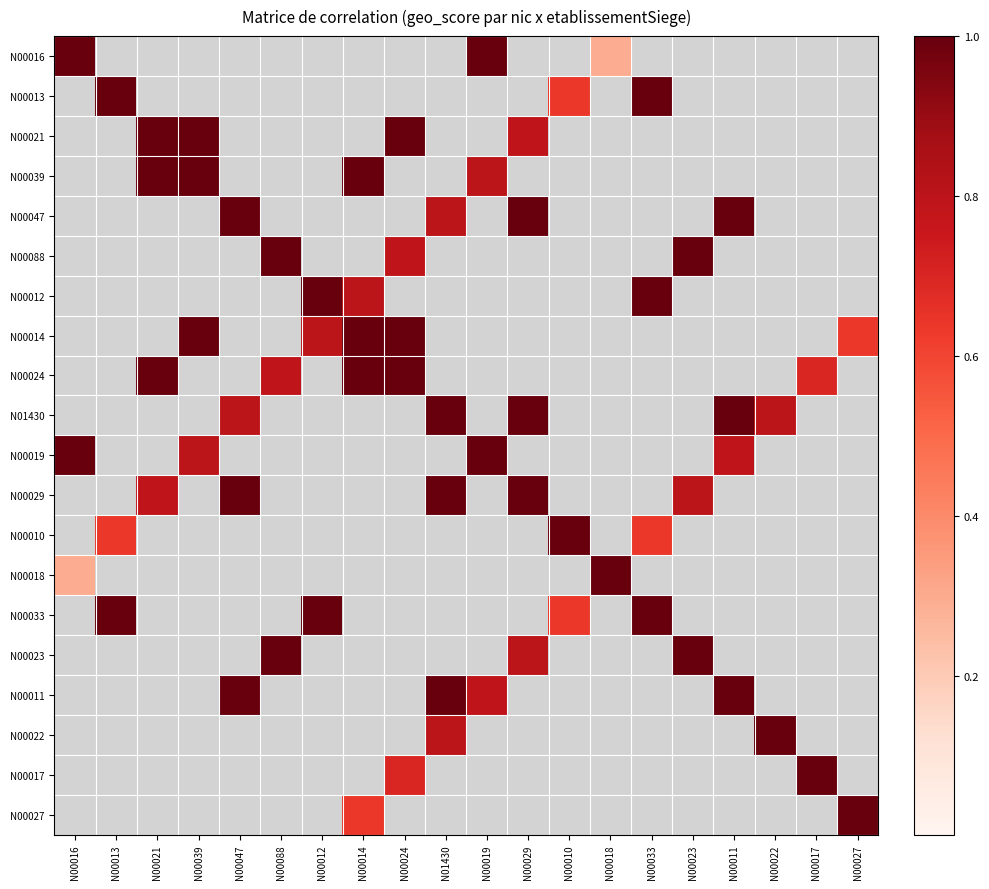

What is the spread (max minus min) of values at N00019?

1.0